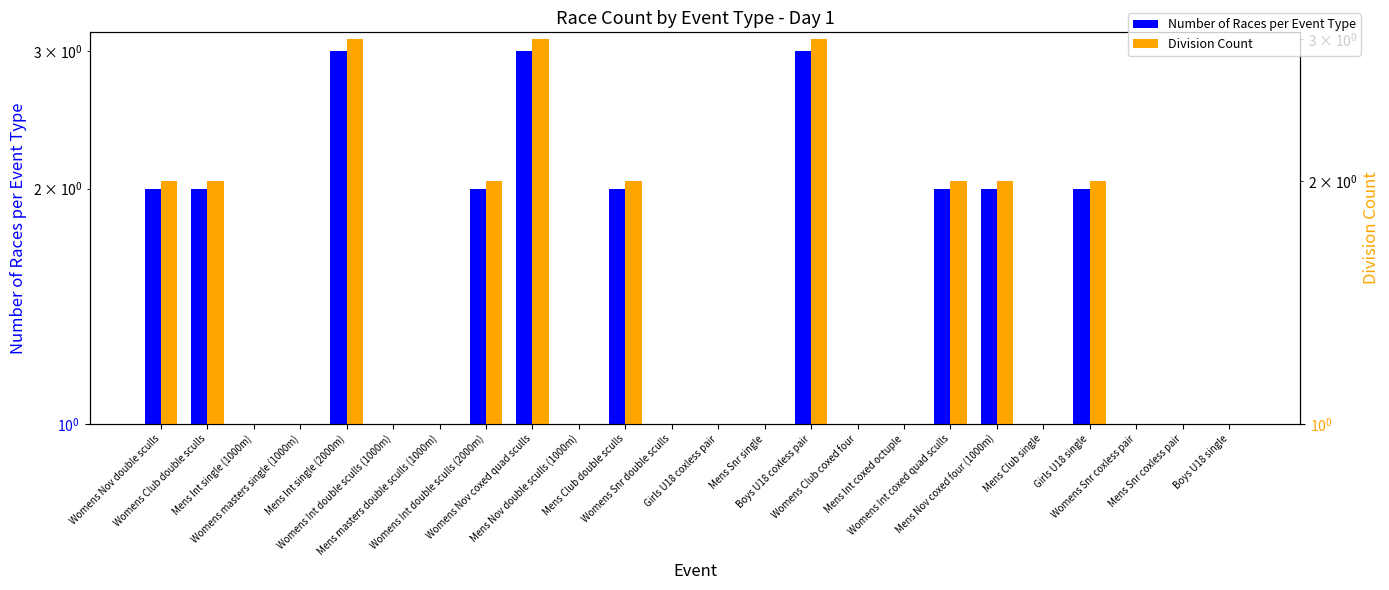

True or false: Number of Races per Event Type has a value of 0 at Womens masters single (1000m).

False